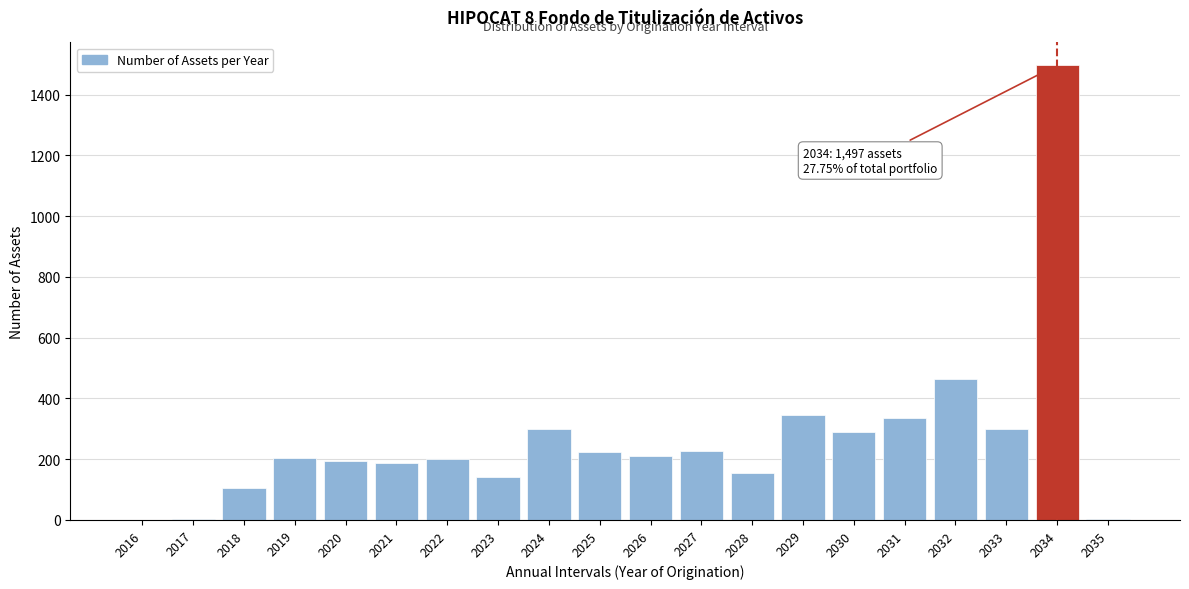

The value at 2020 is 108. True or false?

False